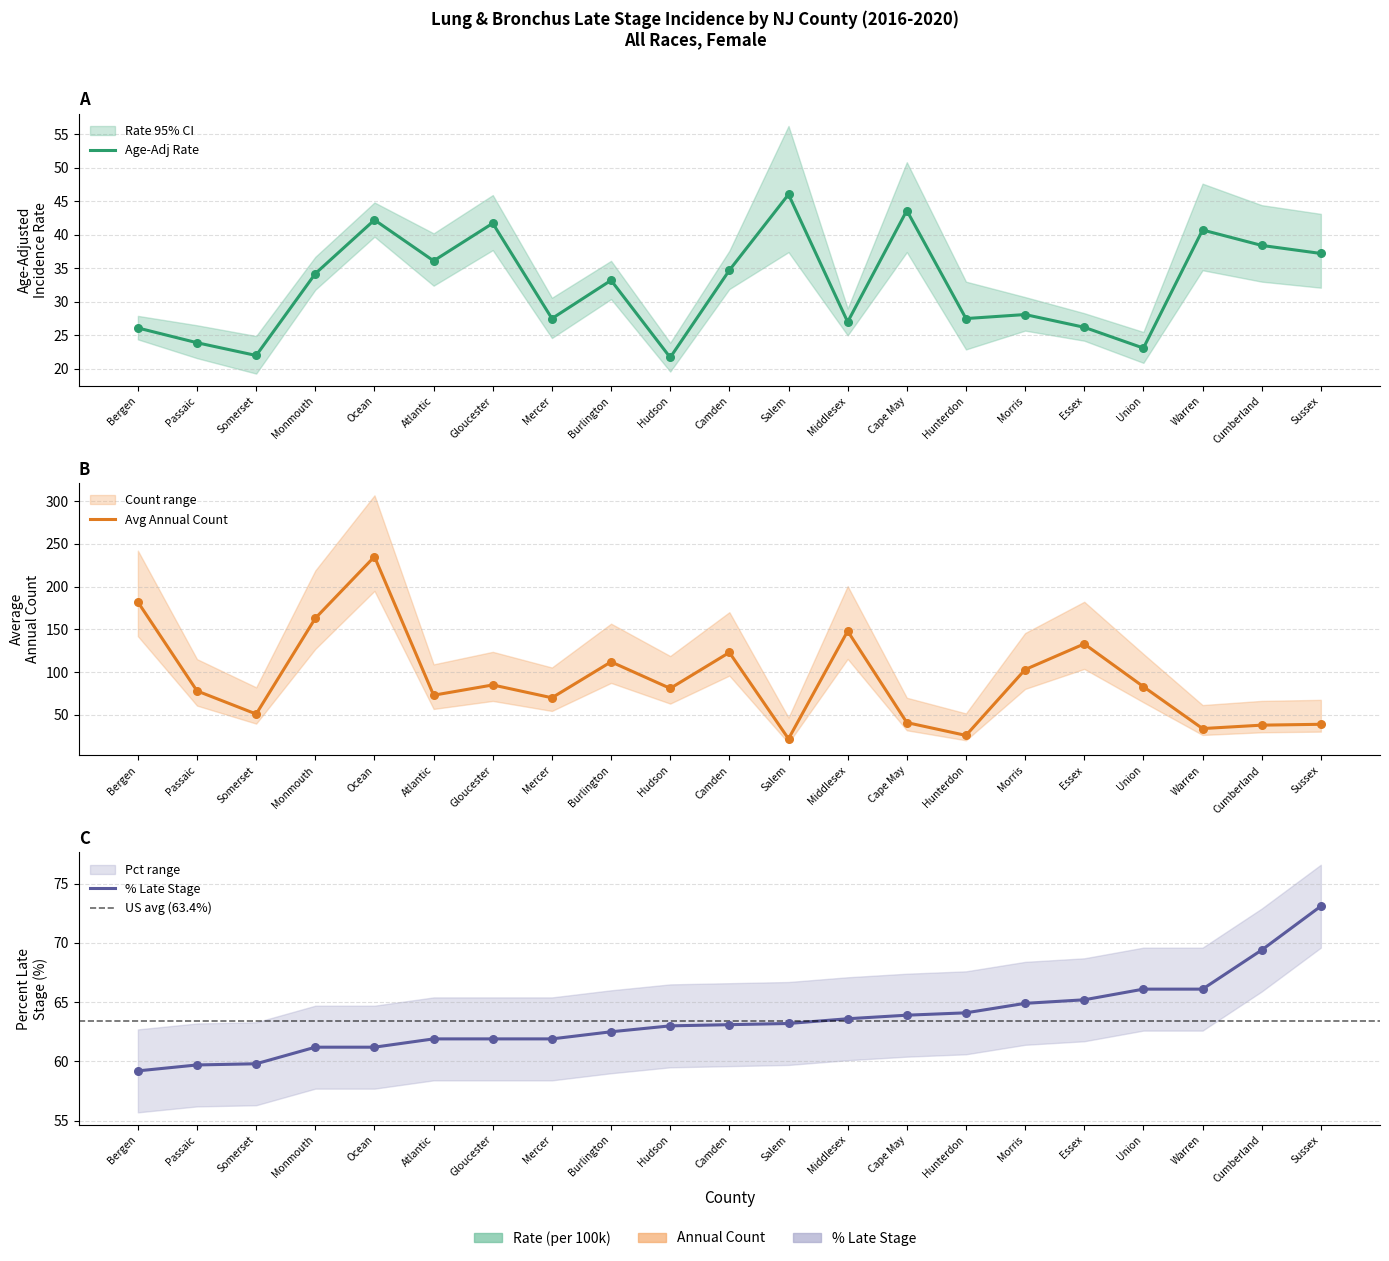

Which series contains the lowest Y value?

Age-Adj Rate